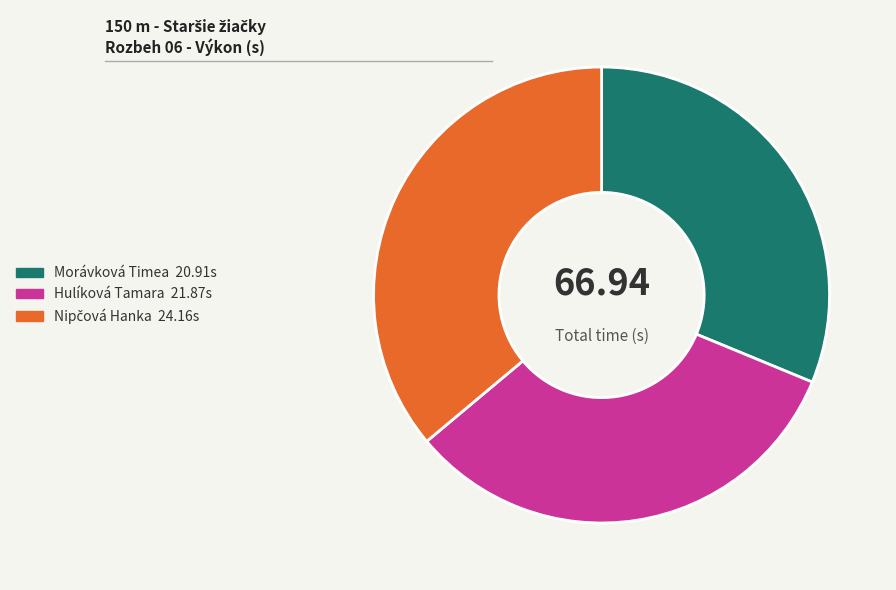

Which has a higher value, Morávková Timea or Hulíková Tamara?

Hulíková Tamara